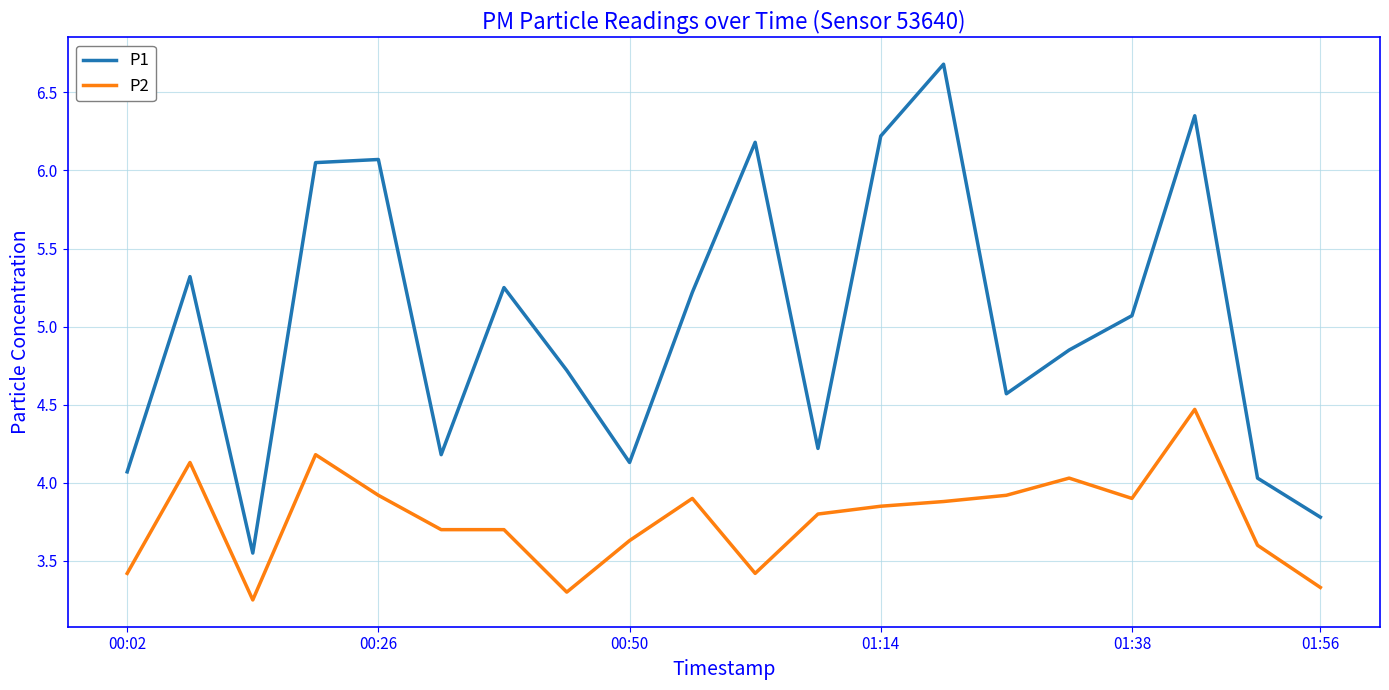

Rank the series by their maximum value, from highest to lowest.

P1, P2